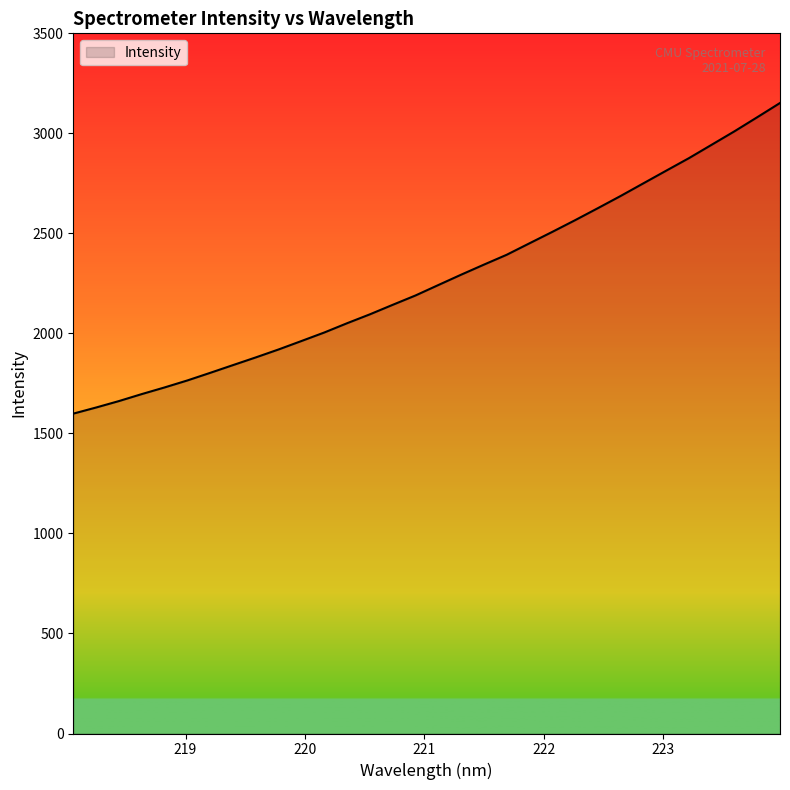

What is the smallest value displayed?

1598.9